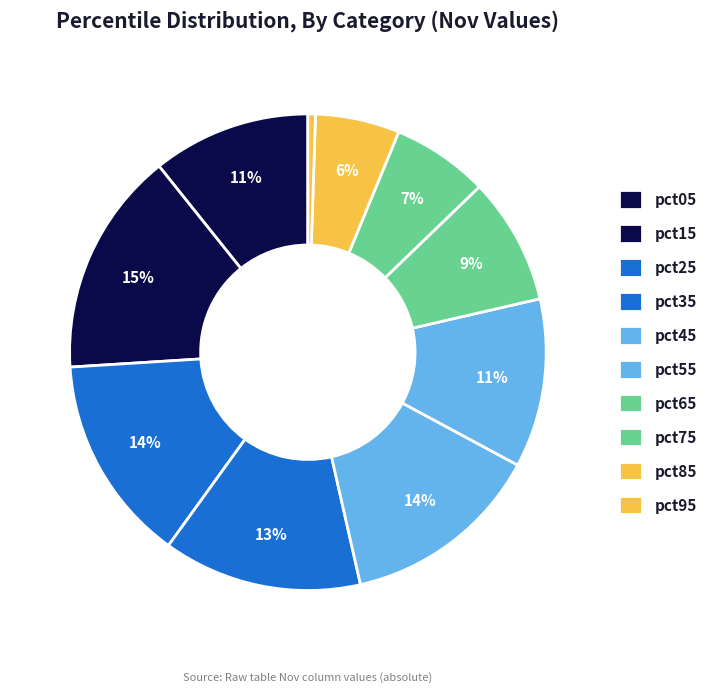

How many slices are in this pie chart?

10